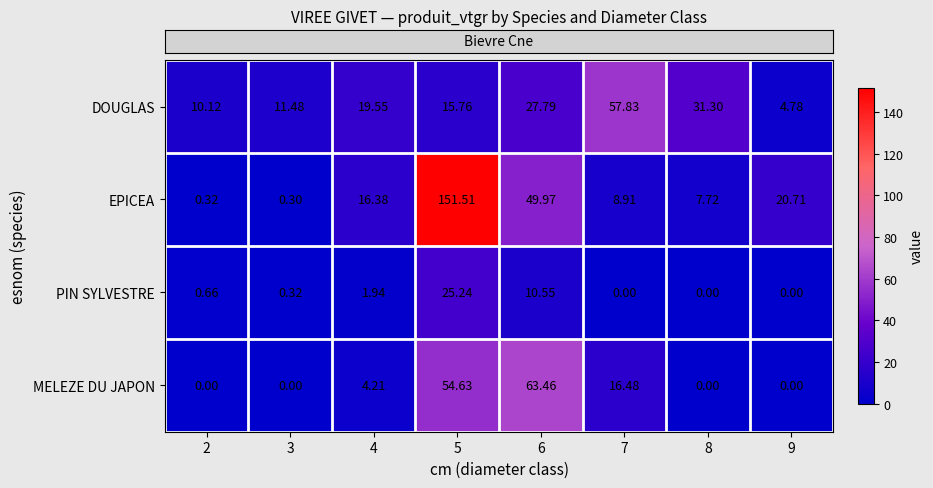

At which category is the sum across all series the highest?

5